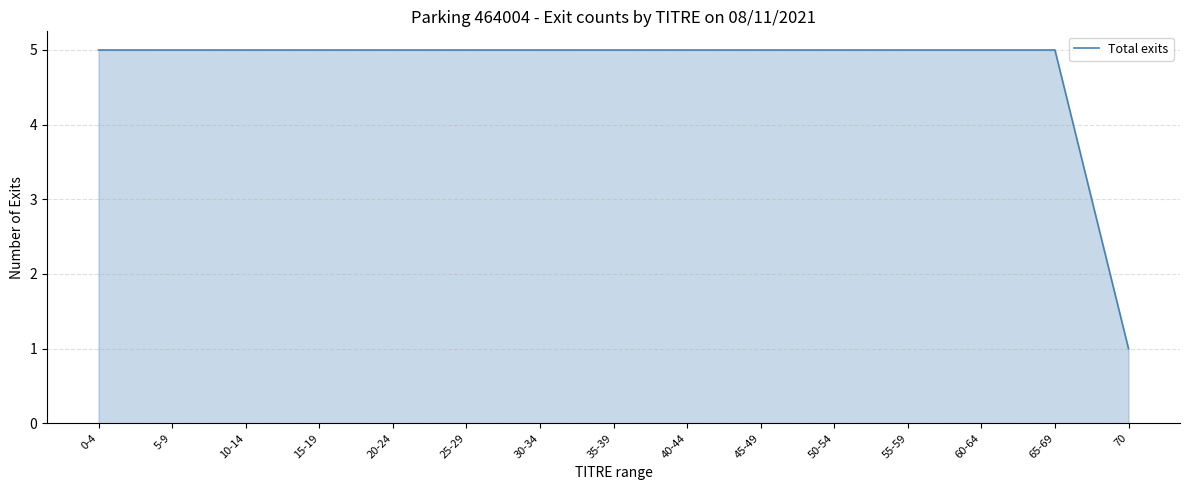

What position from the right is 10-14?

13